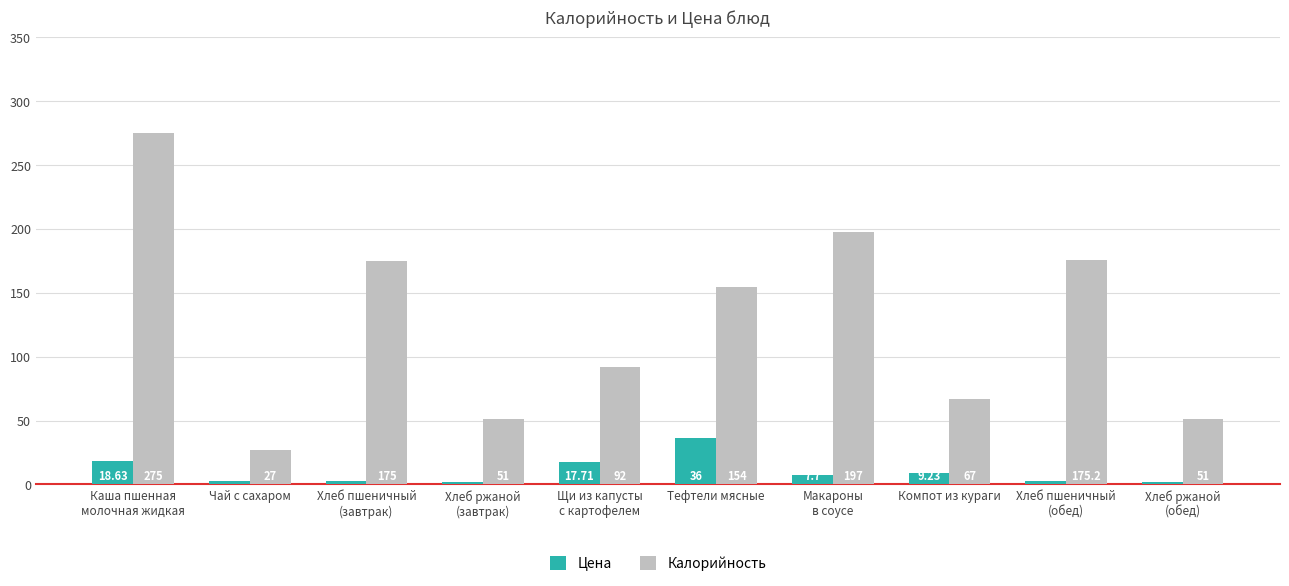

What is the average value of the Цена series?

10.3